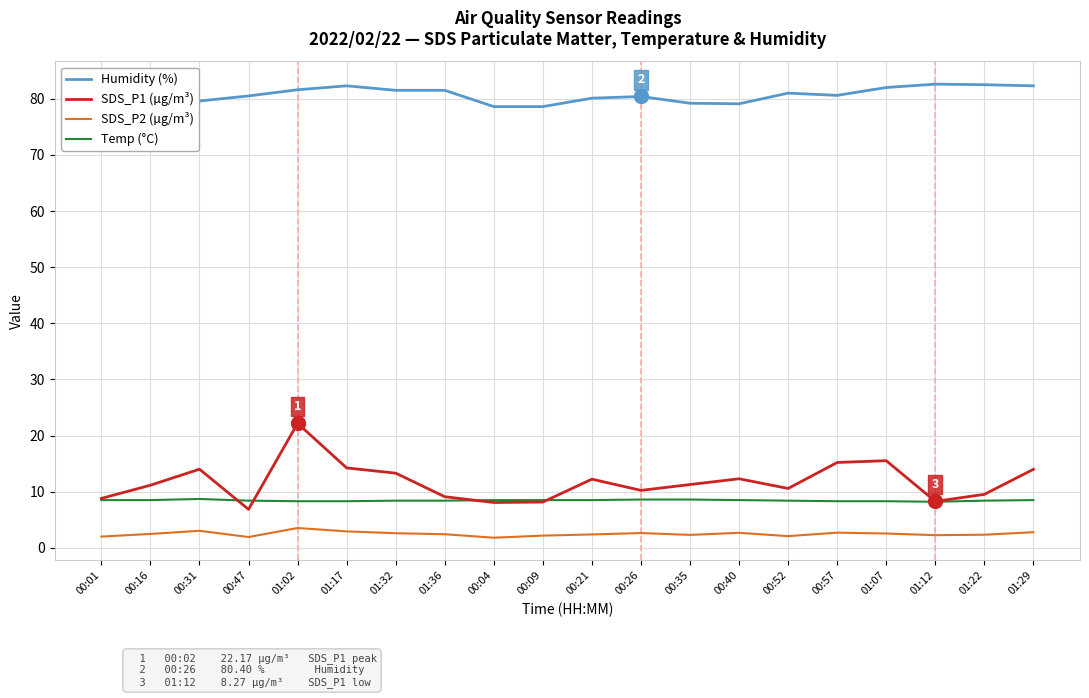

What is the spread (max minus min) of values at 00:26?

77.8